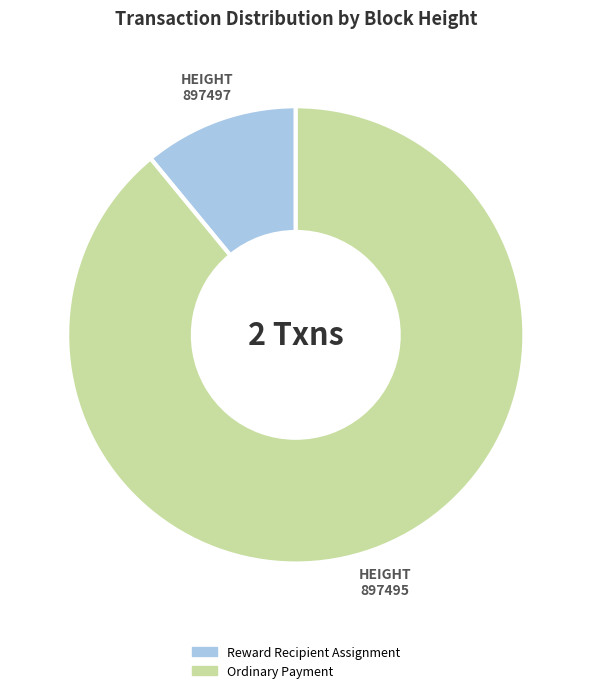

Is there a majority slice in this chart?

Yes